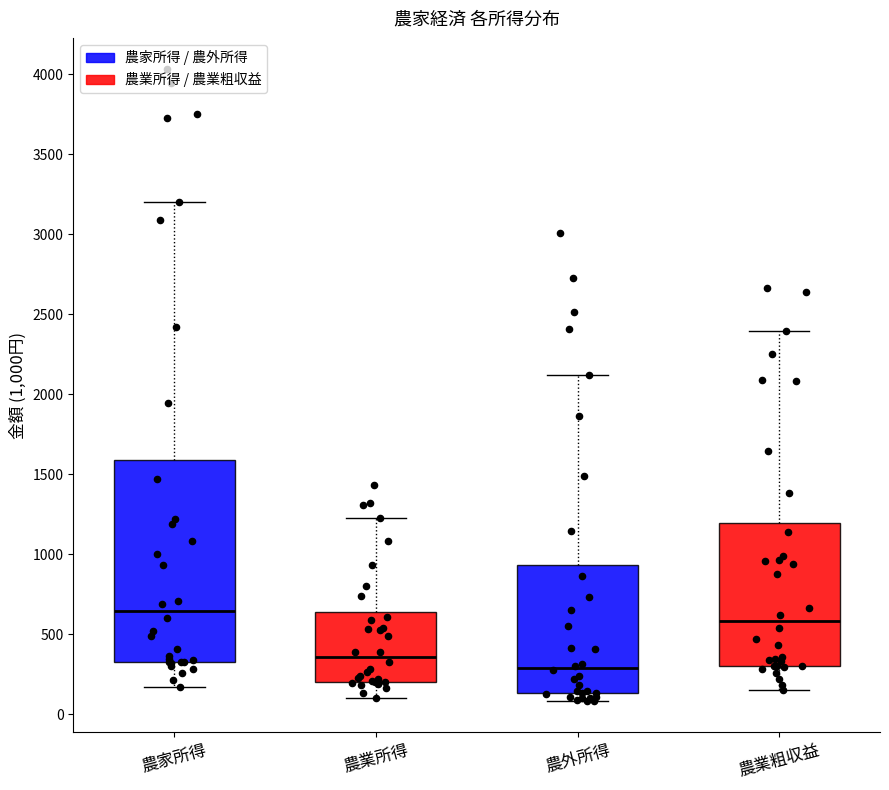

Reading left to right, transcribe this box plot: for each box, give where its median line is, the range the box spans, and where its two whiskers end, as read against the y-axis. The values are not printed on the chart, so give them approximately, as read against the axis.

農家所得: median 650, box 350 to 1600, whiskers 150 to 3200
農業所得: median 350, box 200 to 650, whiskers 100 to 1250
農外所得: median 300, box 150 to 950, whiskers 100 to 2100
農業粗収益: median 600, box 300 to 1200, whiskers 150 to 2400